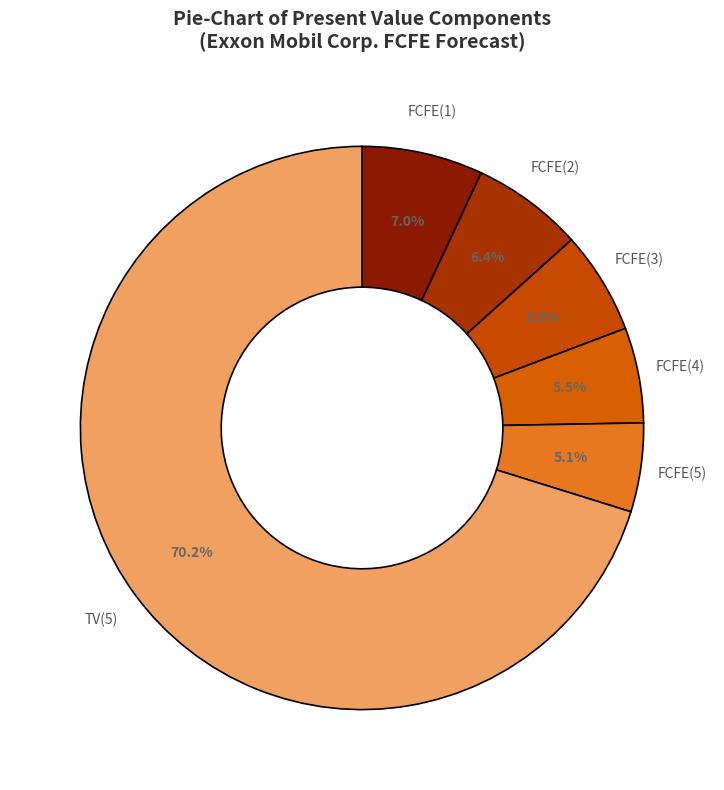

To the nearest percent, what is the difference between the largest and smallest slice percentages?

65%